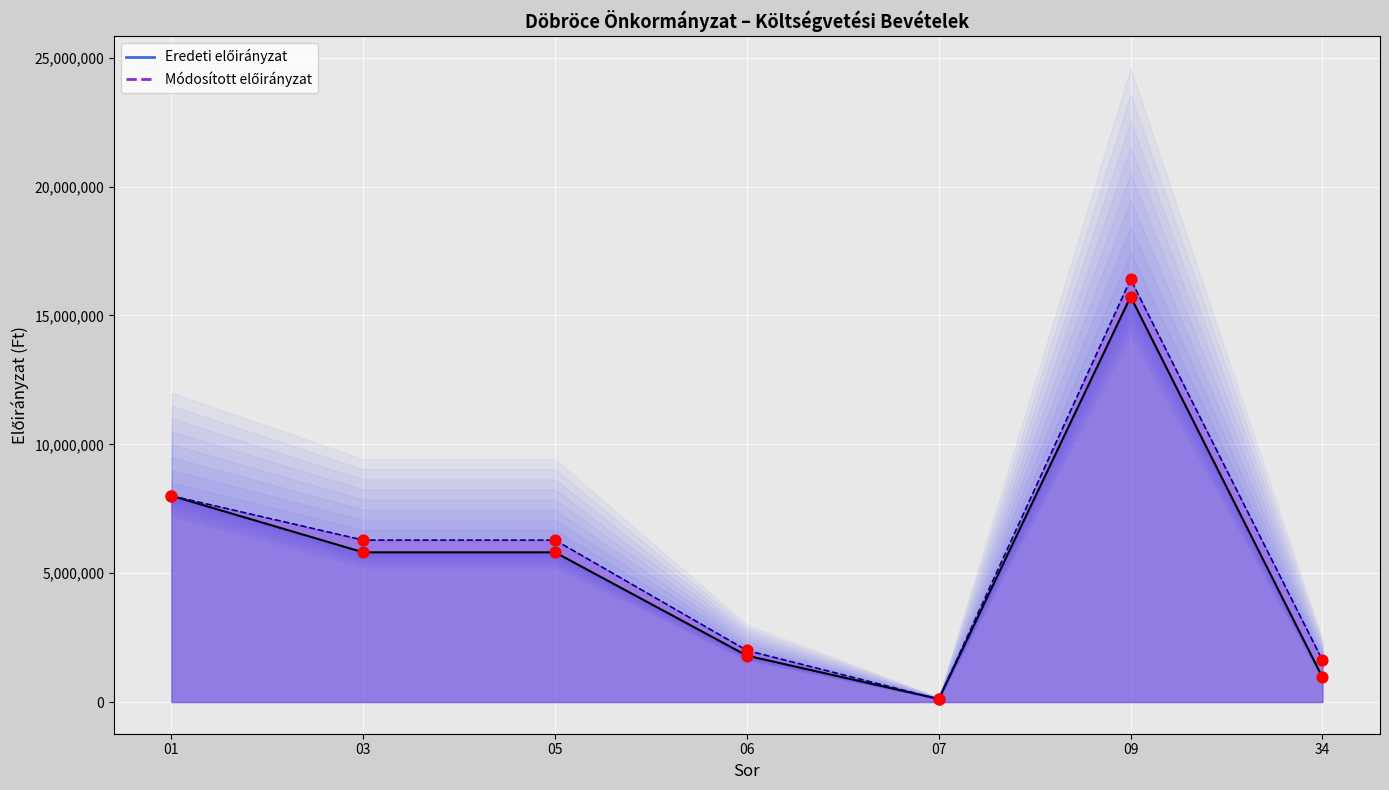

At which category is the sum across all series the highest?

09